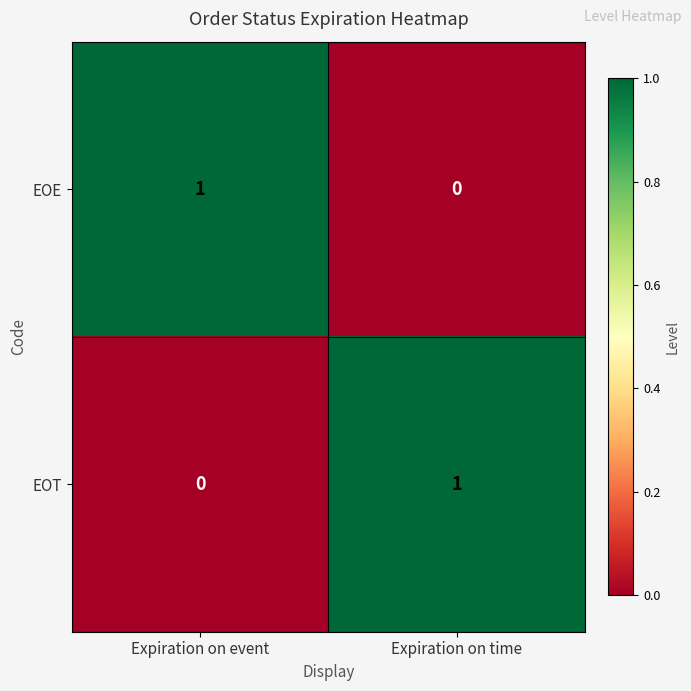

What is the total value across all series at Expiration on event?

1